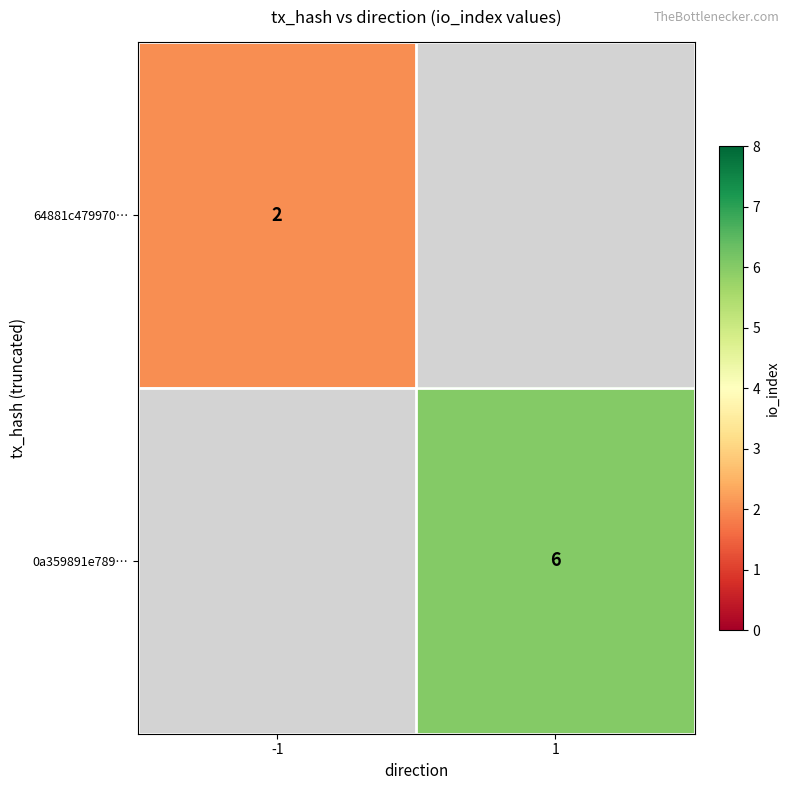

How many distinct data groups are displayed?

2